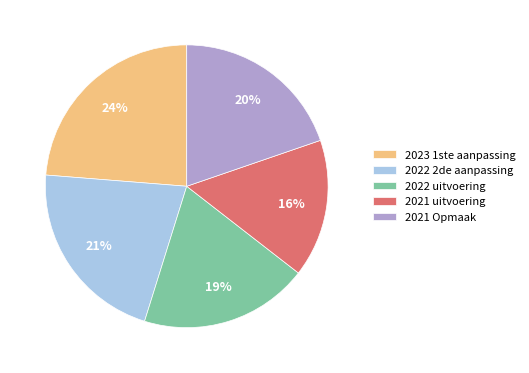

Is it true that 2022 2de aanpassing is 21% of the pie?

True